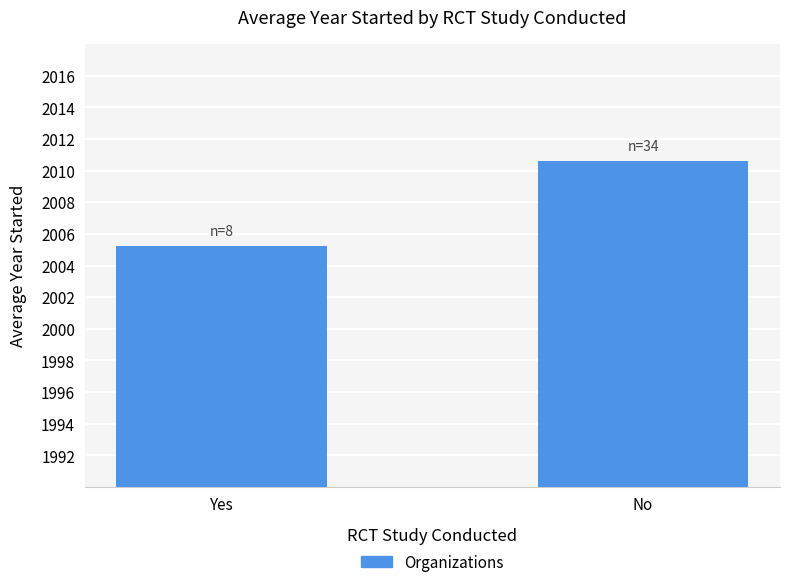

What is the sum of the values at Yes and No?

4015.9